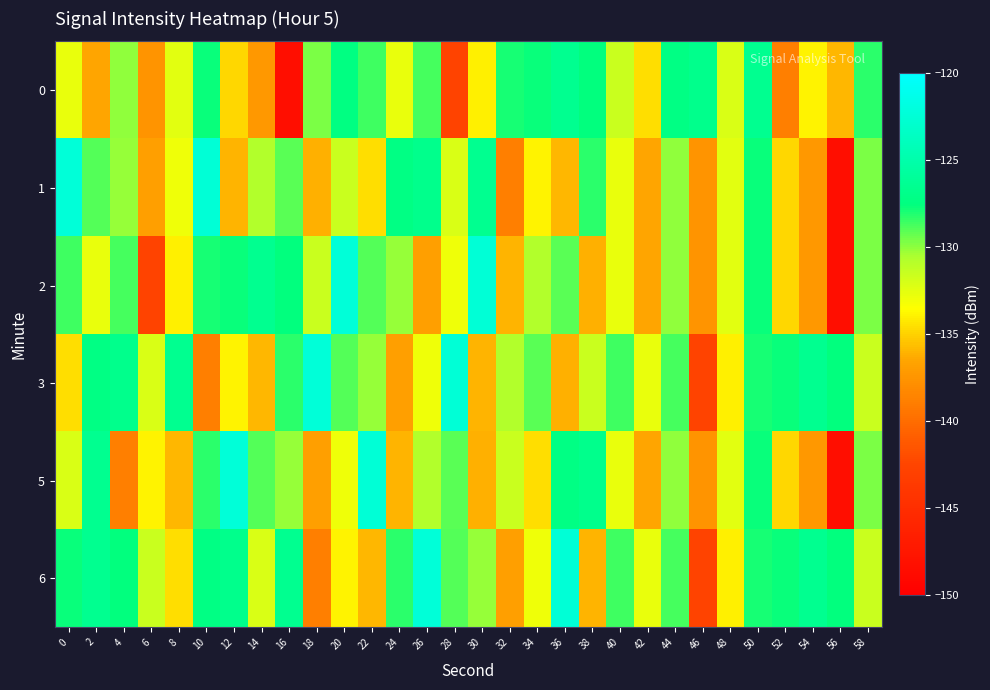

Reading left to right, extract all data points from this chart.

0: 0=-132.7	2=-136.5	4=-130.0	6=-137.5	8=-132.5	10=-127.7	12=-134.9	14=-137.3	16=-148.5	18=-129.7	20=-127.3	22=-128.6	24=-132.7	26=-128.7	28=-142.7	30=-134.0	32=-127.9	34=-127.7	36=-126.5	38=-127.6	40=-131.6	42=-134.6	44=-127.2	46=-126.7	48=-132.1	50=-126.4	52=-138.9	54=-133.9	56=-135.9	58=-128.2
1: 0=-122.3	2=-129.0	4=-130.2	6=-136.8	8=-133.0	10=-122.4	12=-136.0	14=-130.7	16=-129.1	18=-136.2	20=-131.6	22=-134.6	24=-127.2	26=-126.7	28=-132.1	30=-126.4	32=-138.9	34=-133.9	36=-135.9	38=-128.2	40=-132.7	42=-136.5	44=-130.0	46=-137.5	48=-132.5	50=-127.7	52=-134.9	54=-137.3	56=-148.5	58=-129.7
2: 0=-128.6	2=-132.7	4=-128.7	6=-142.7	8=-134.0	10=-127.9	12=-127.7	14=-126.5	16=-127.6	18=-131.6	20=-122.3	22=-129.0	24=-130.2	26=-136.8	28=-133.0	30=-122.4	32=-136.0	34=-130.7	36=-129.1	38=-136.2	40=-132.7	42=-136.5	44=-130.0	46=-137.5	48=-132.5	50=-127.7	52=-134.9	54=-137.3	56=-148.5	58=-129.7
3: 0=-134.6	2=-127.2	4=-126.7	6=-132.1	8=-126.4	10=-138.9	12=-133.9	14=-135.9	16=-128.2	18=-122.3	20=-129.0	22=-130.2	24=-136.8	26=-133.0	28=-122.4	30=-136.0	32=-130.7	34=-129.1	36=-136.2	38=-131.6	40=-128.6	42=-132.7	44=-128.7	46=-142.7	48=-134.0	50=-127.9	52=-127.7	54=-126.5	56=-127.6	58=-131.6
5: 0=-132.1	2=-126.4	4=-138.9	6=-133.9	8=-135.9	10=-128.2	12=-122.3	14=-129.0	16=-130.2	18=-136.8	20=-133.0	22=-122.4	24=-136.0	26=-130.7	28=-129.1	30=-136.2	32=-131.6	34=-134.6	36=-127.2	38=-126.7	40=-132.7	42=-136.5	44=-130.0	46=-137.5	48=-132.5	50=-127.7	52=-134.9	54=-137.3	56=-148.5	58=-129.7
6: 0=-127.7	2=-126.5	4=-127.6	6=-131.6	8=-134.6	10=-127.2	12=-126.7	14=-132.1	16=-126.4	18=-138.9	20=-133.9	22=-135.9	24=-128.2	26=-122.3	28=-129.0	30=-130.2	32=-136.8	34=-133.0	36=-122.4	38=-136.0	40=-128.6	42=-132.7	44=-128.7	46=-142.7	48=-134.0	50=-127.9	52=-127.7	54=-126.5	56=-127.6	58=-131.6